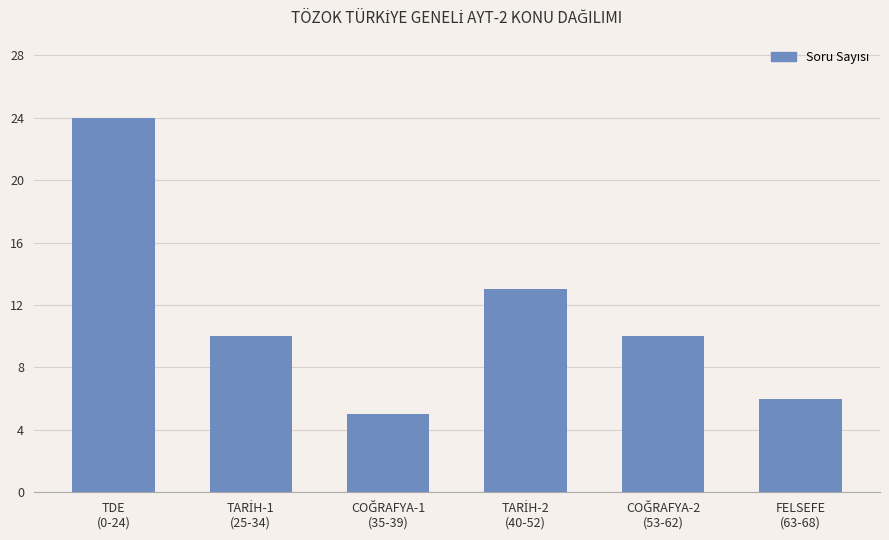

What is the average value?

11